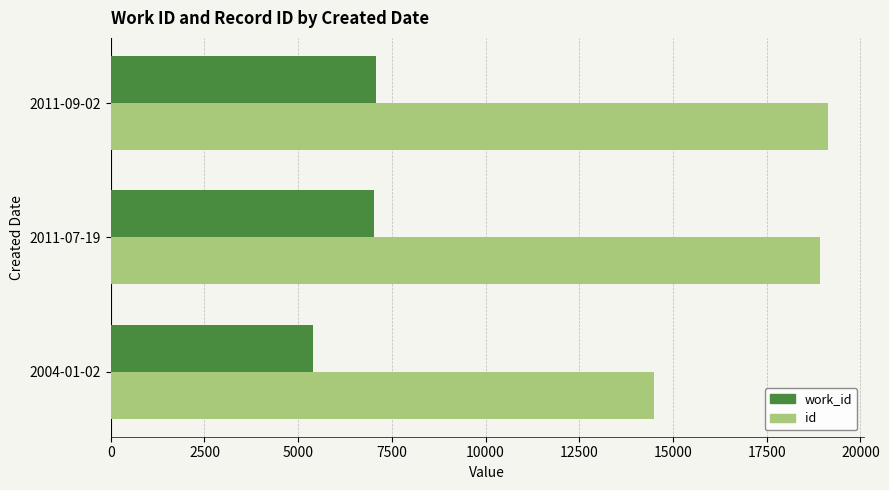

What is the total value across all series at 2004-01-02?

19885